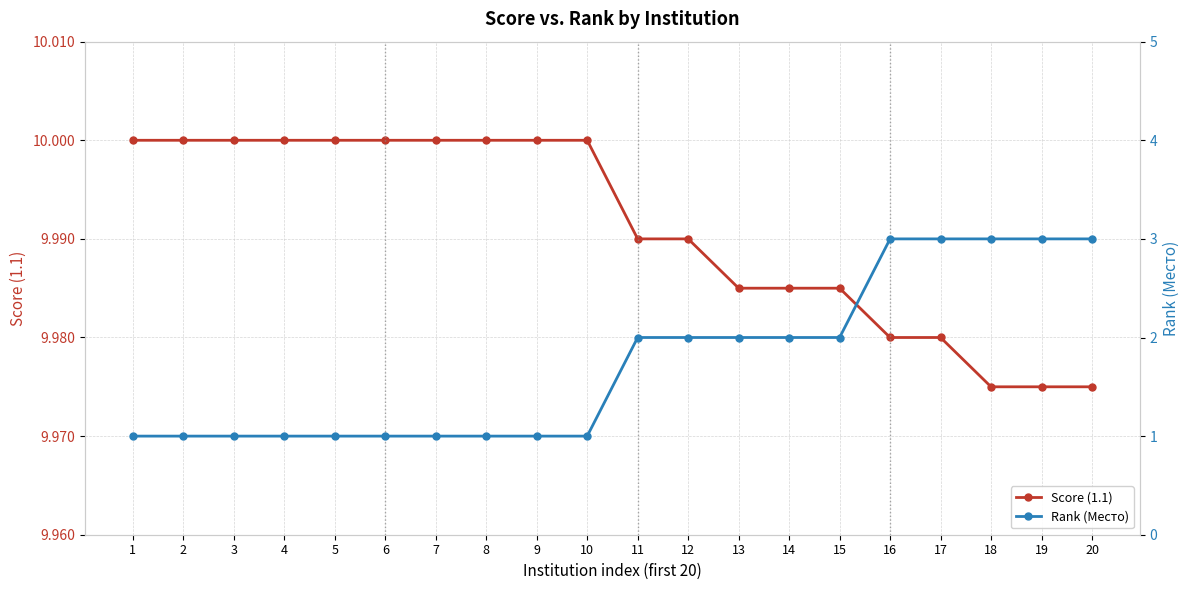

Rank the series by their average value, from highest to lowest.

Score (1.1), Rank (Место)